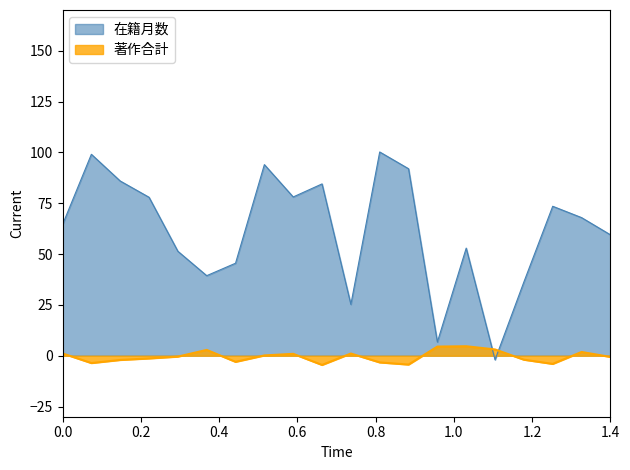

What are all the series names shown in the legend?

在籍月数, 著作合計